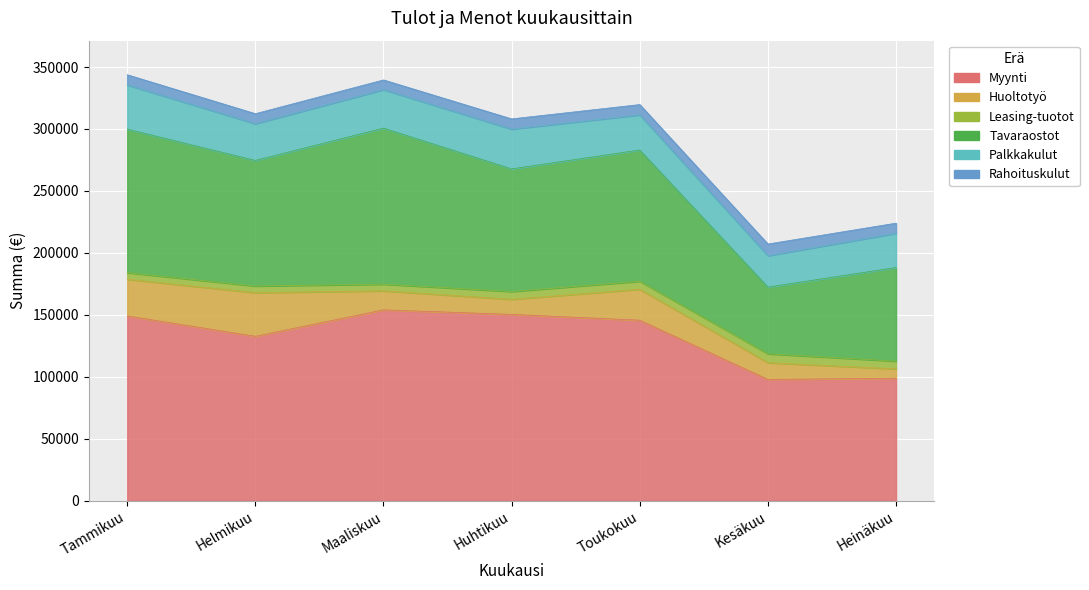

How many values in the Myynti series exceed 145620?

3